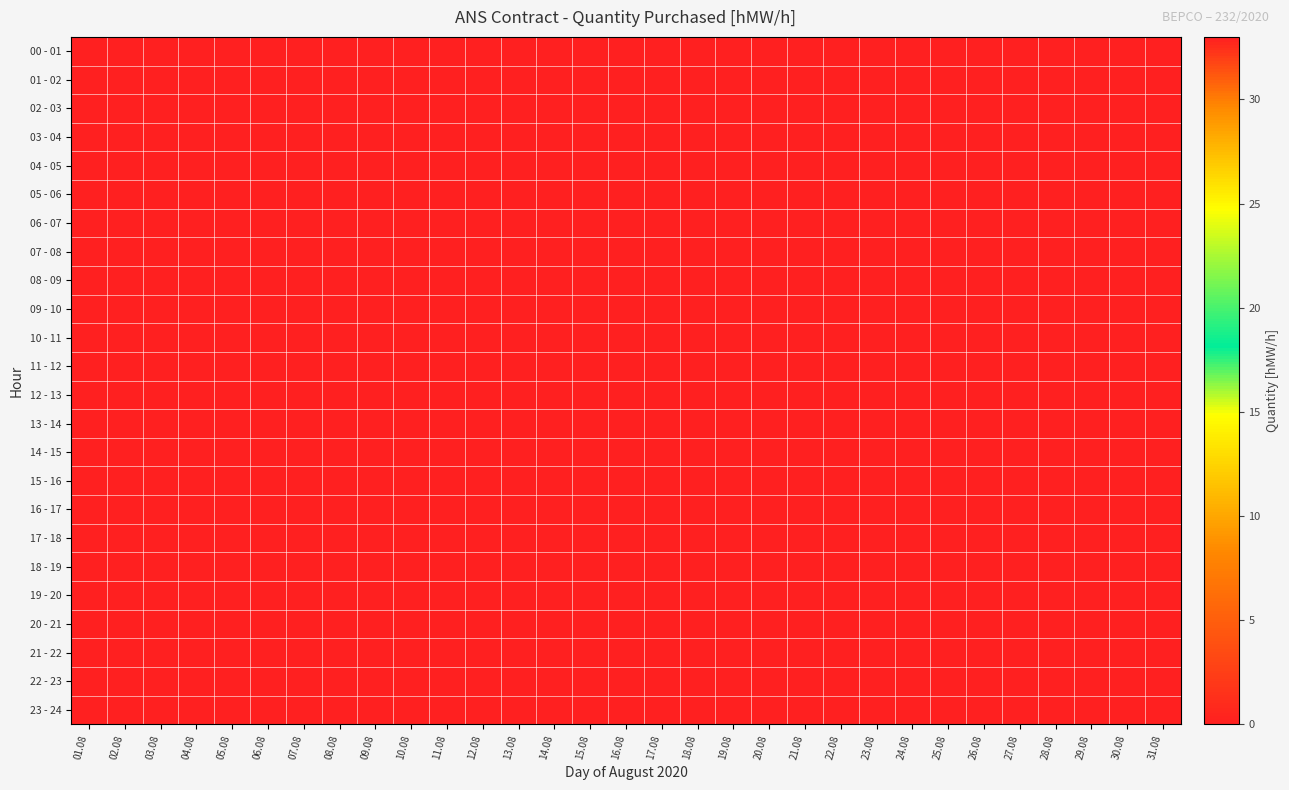

At 21.08, list the series in order from smallest to largest.

00 - 01, 01 - 02, 02 - 03, 03 - 04, 04 - 05, 05 - 06, 06 - 07, 07 - 08, 08 - 09, 09 - 10, 10 - 11, 11 - 12, 12 - 13, 13 - 14, 14 - 15, 15 - 16, 16 - 17, 17 - 18, 18 - 19, 19 - 20, 20 - 21, 21 - 22, 22 - 23, 23 - 24